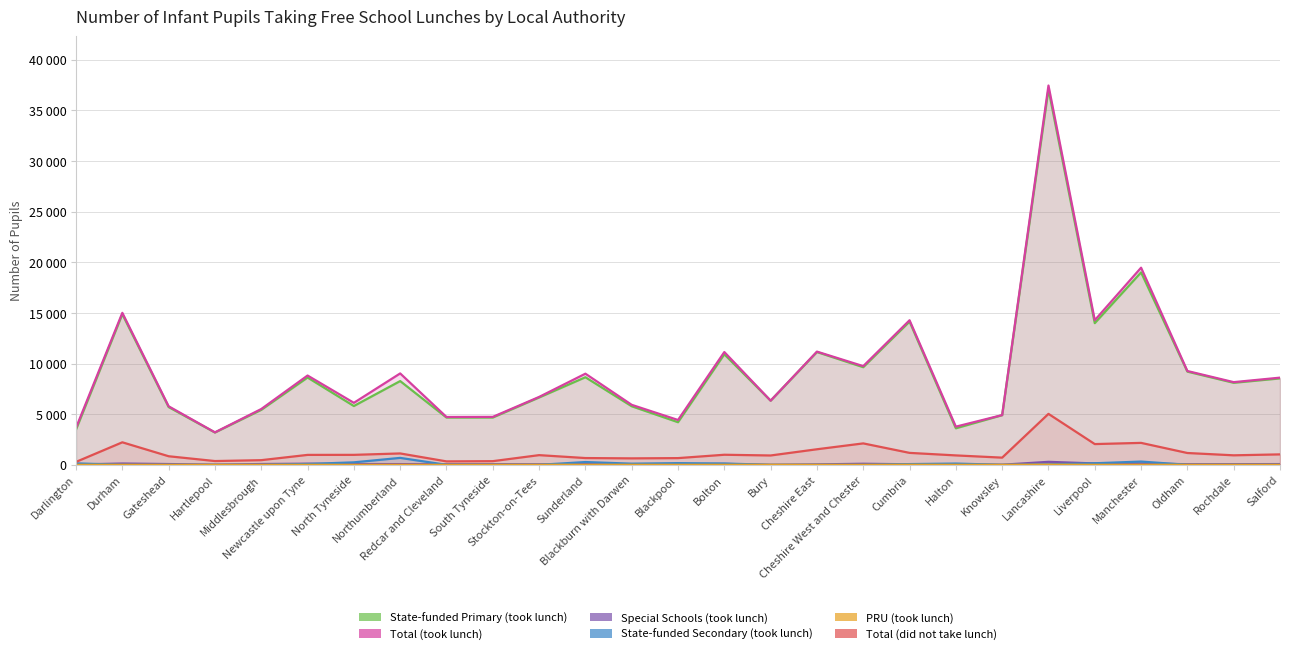

What is the total value across all series at Lancashire?

79942